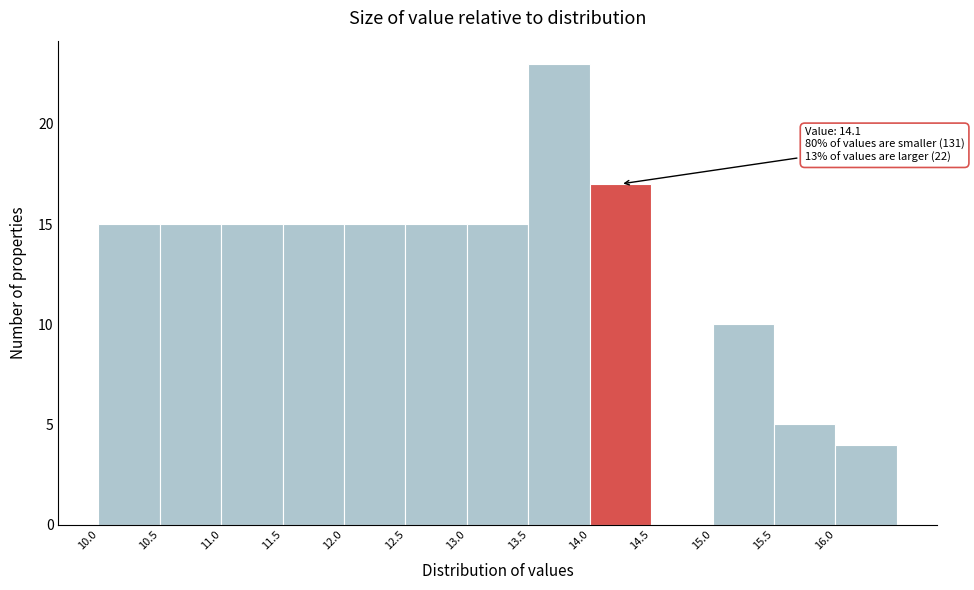

Which range on the x-axis has the tallest bar?

13.5 to 14.0